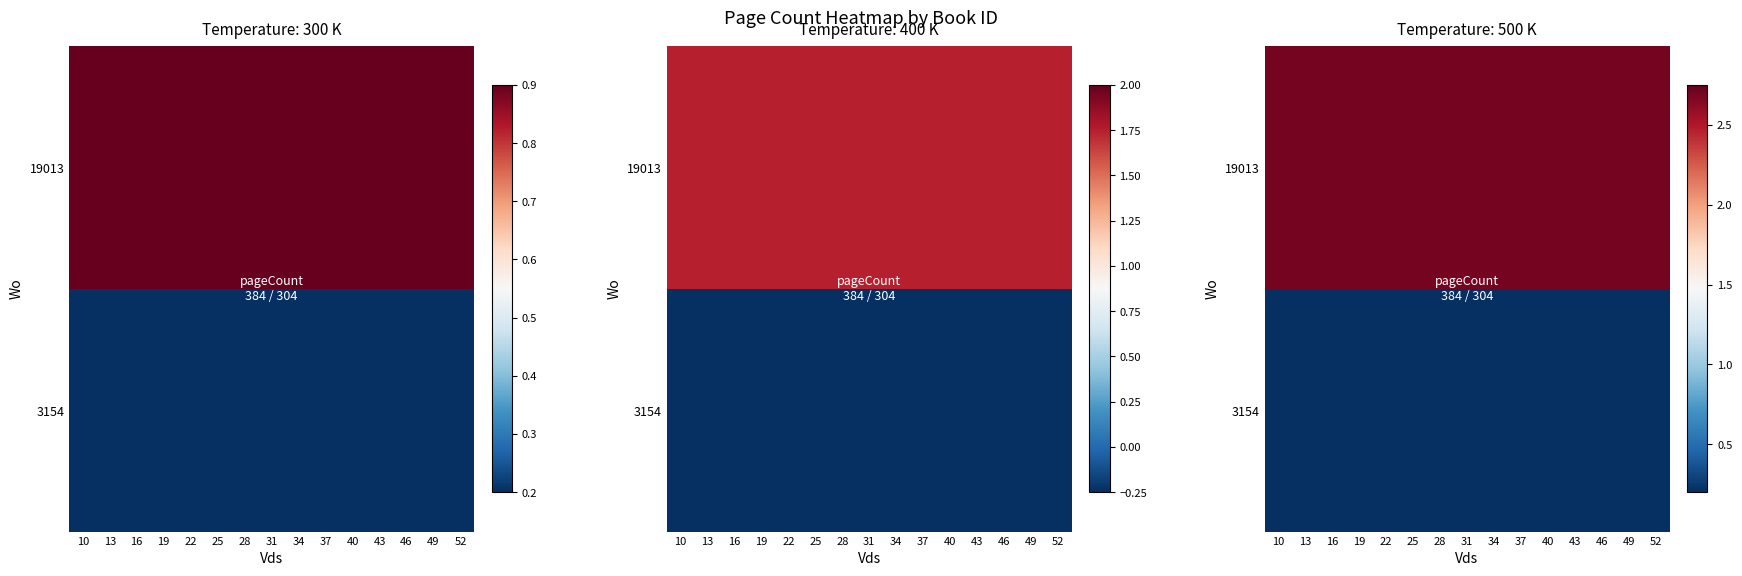

At 46, list the series in order from largest to smallest.

19013, 3154